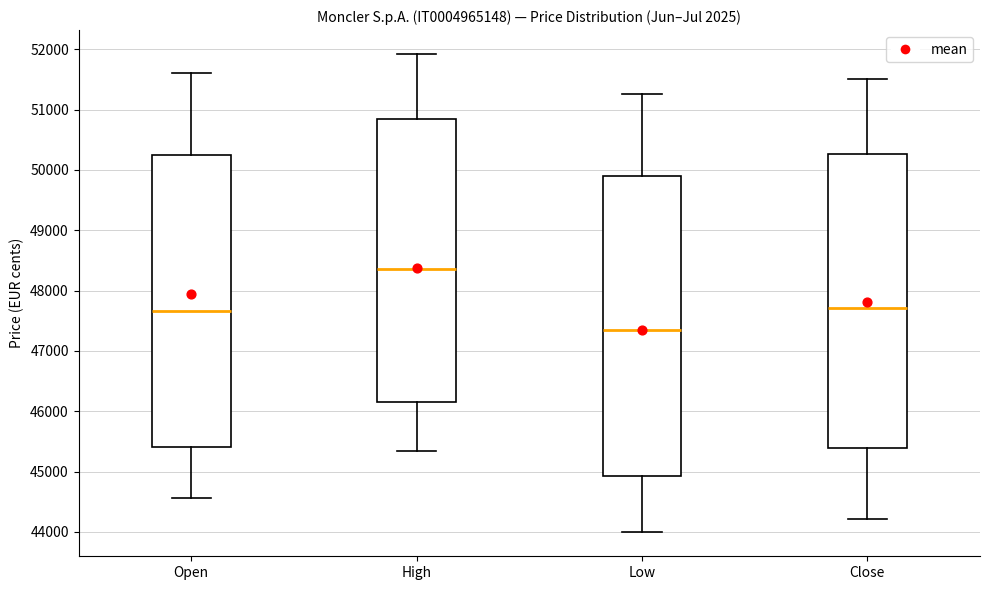

Which box's median line is the lowest?

Low